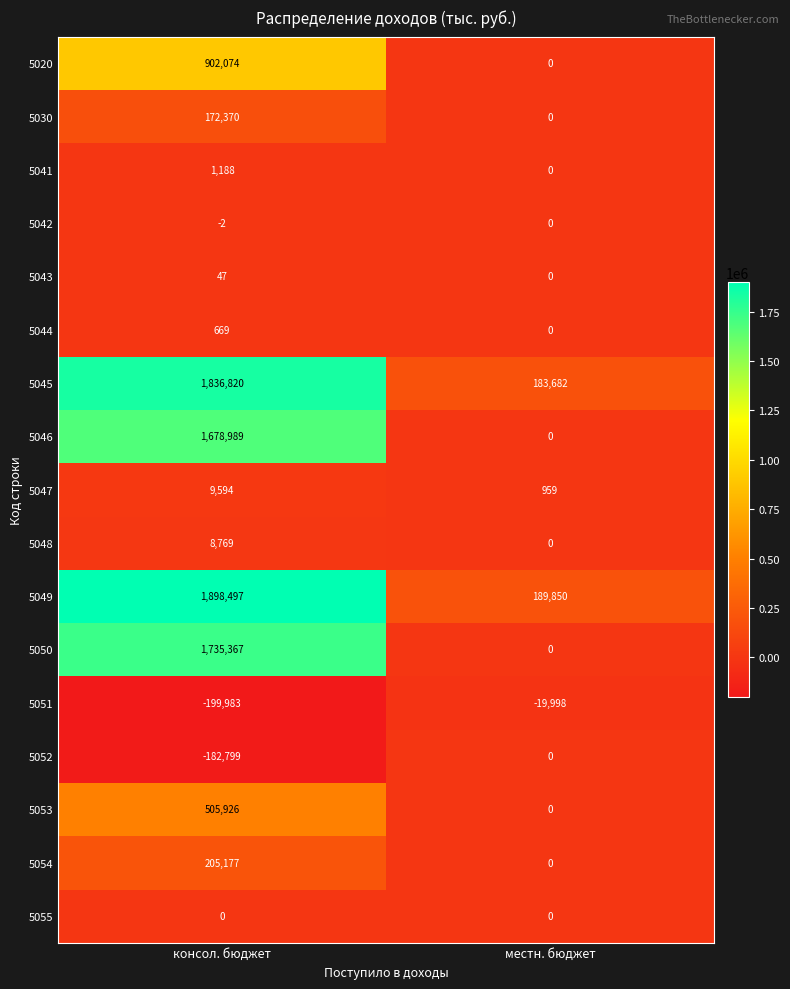

At консол. бюджет, list the series in order from smallest to largest.

5051, 5052, 5042, 5055, 5043, 5044, 5041, 5048, 5047, 5030, 5054, 5053, 5020, 5046, 5050, 5045, 5049